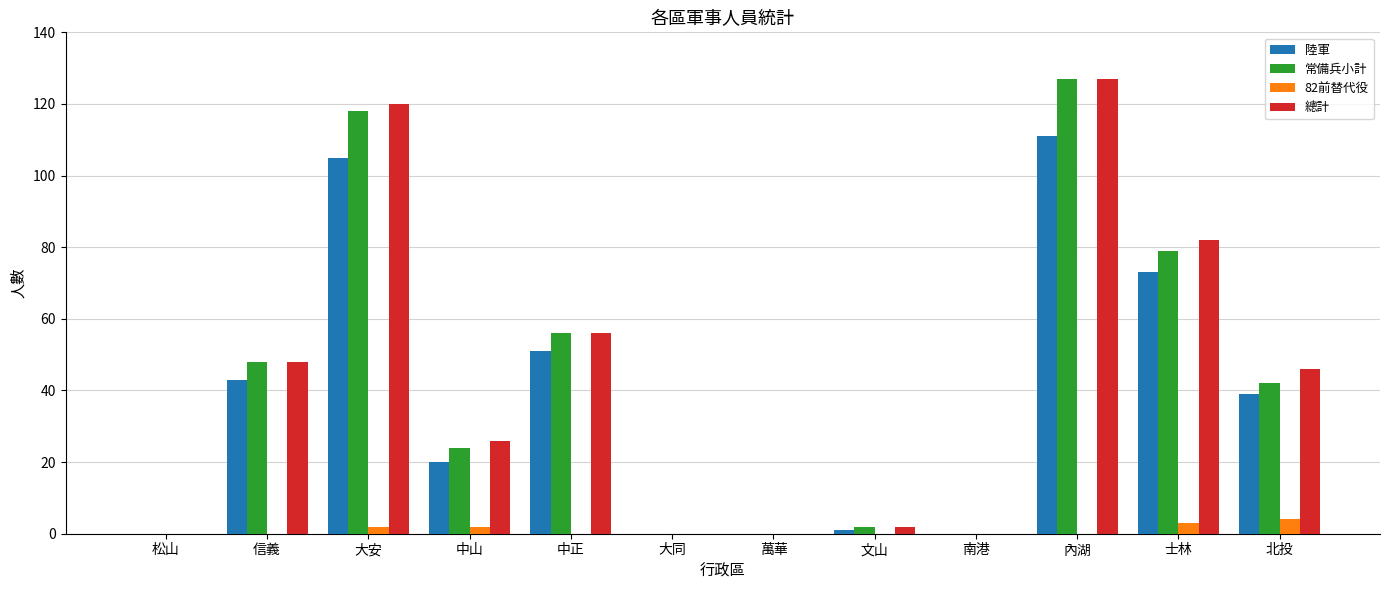

True or false: 陸軍 has a value of 0 at 萬華.

True